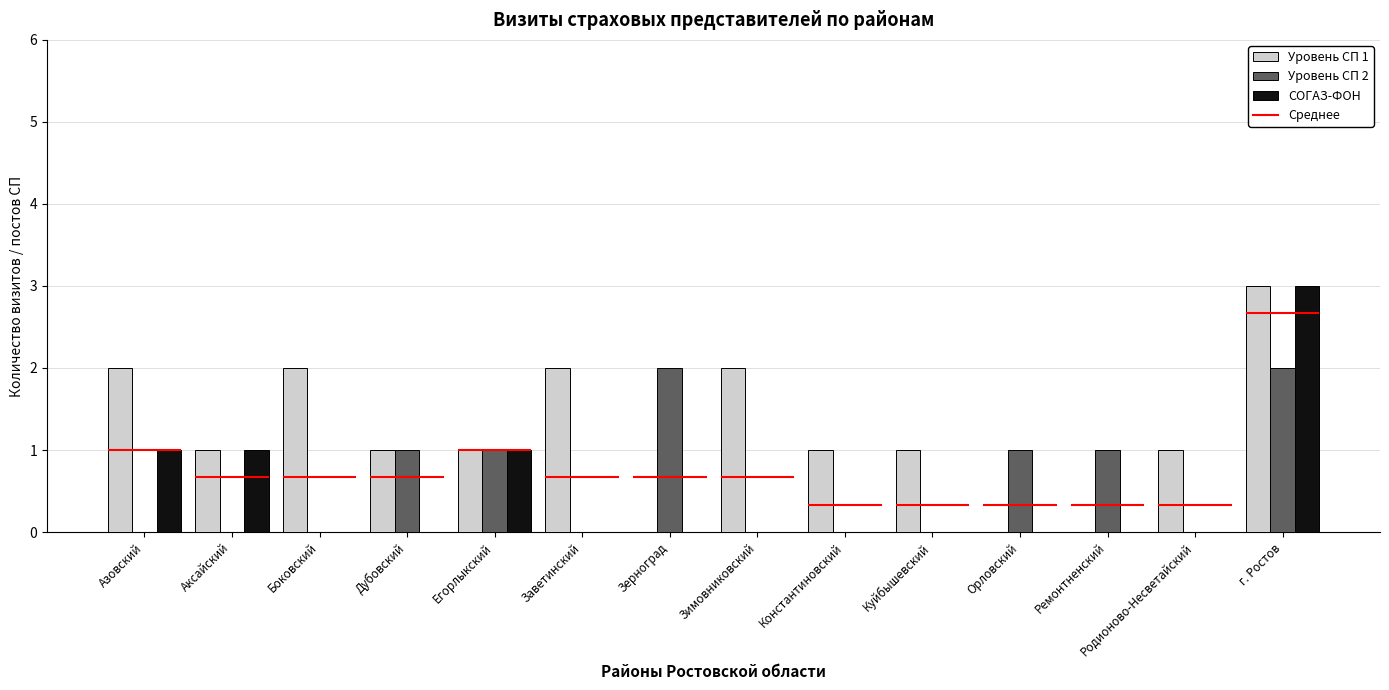

Is it true that Уровень СП 2 equals 2 at Орловский?

False